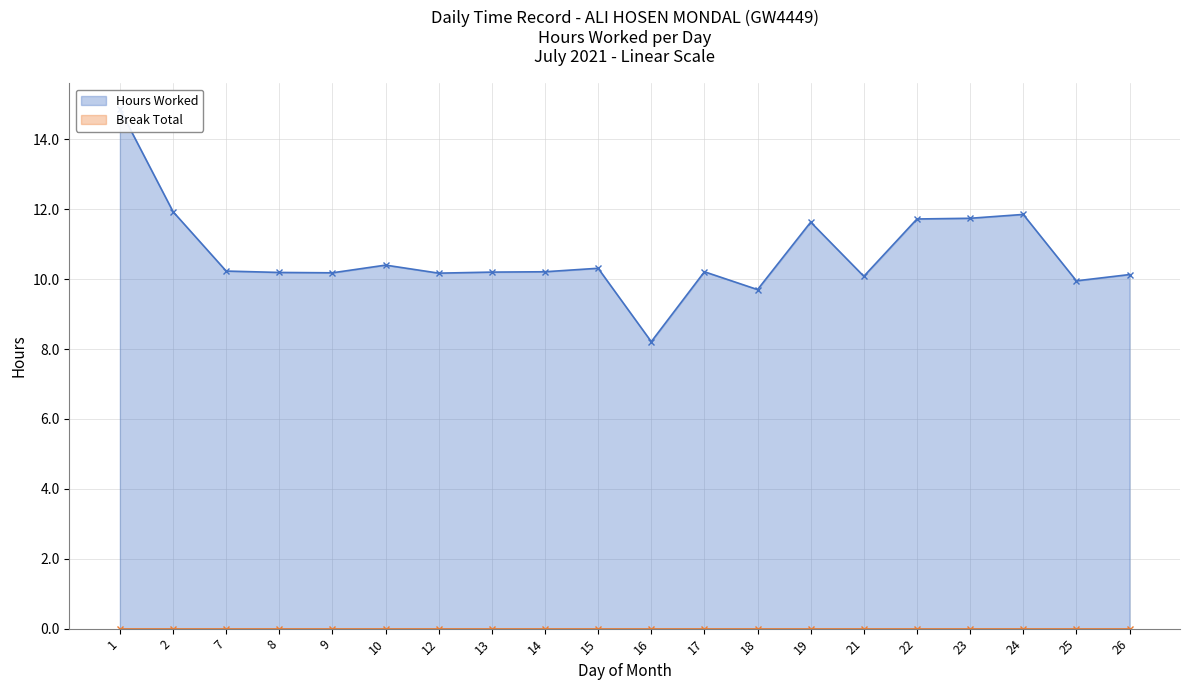

Which category has the lowest value across all series?

16